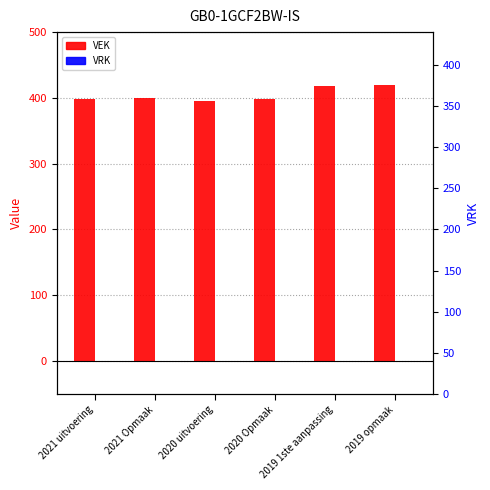

At which label does VEK reach its peak?

2019 opmaak